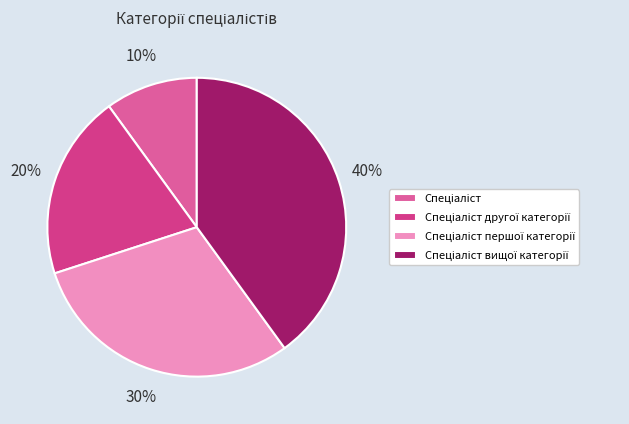

To the nearest percent, what is the average slice percentage?

25%